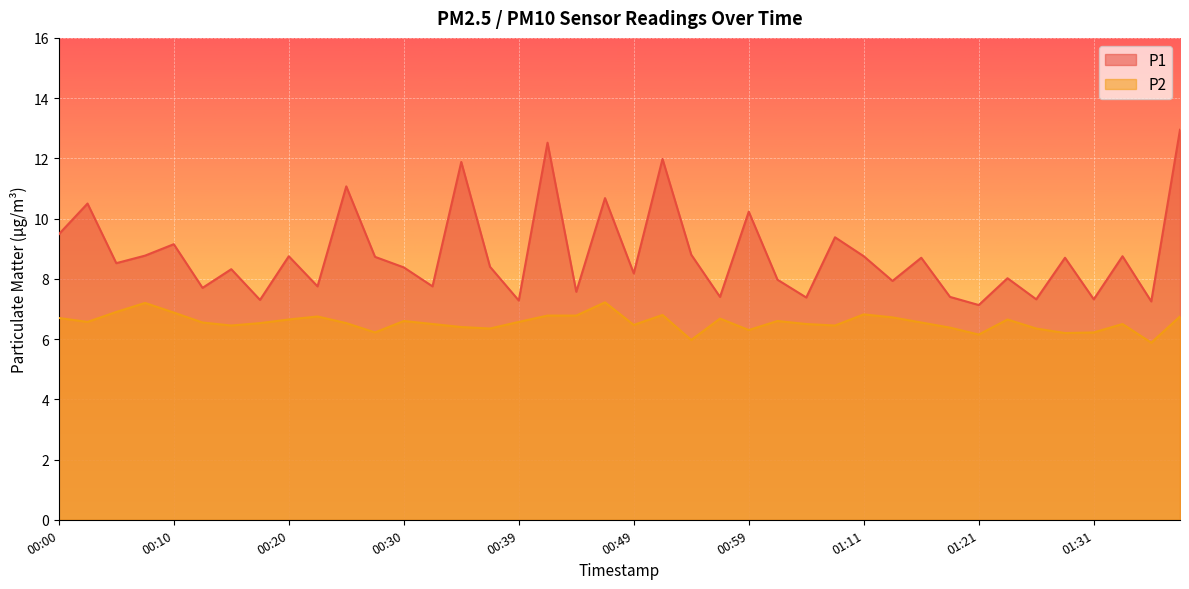

What are all the series names shown in the legend?

P1, P2